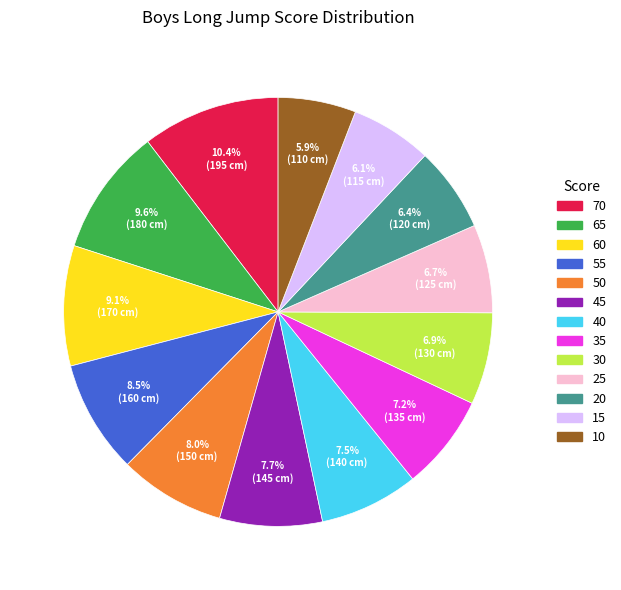

Between 20 and 45, which is larger?

45